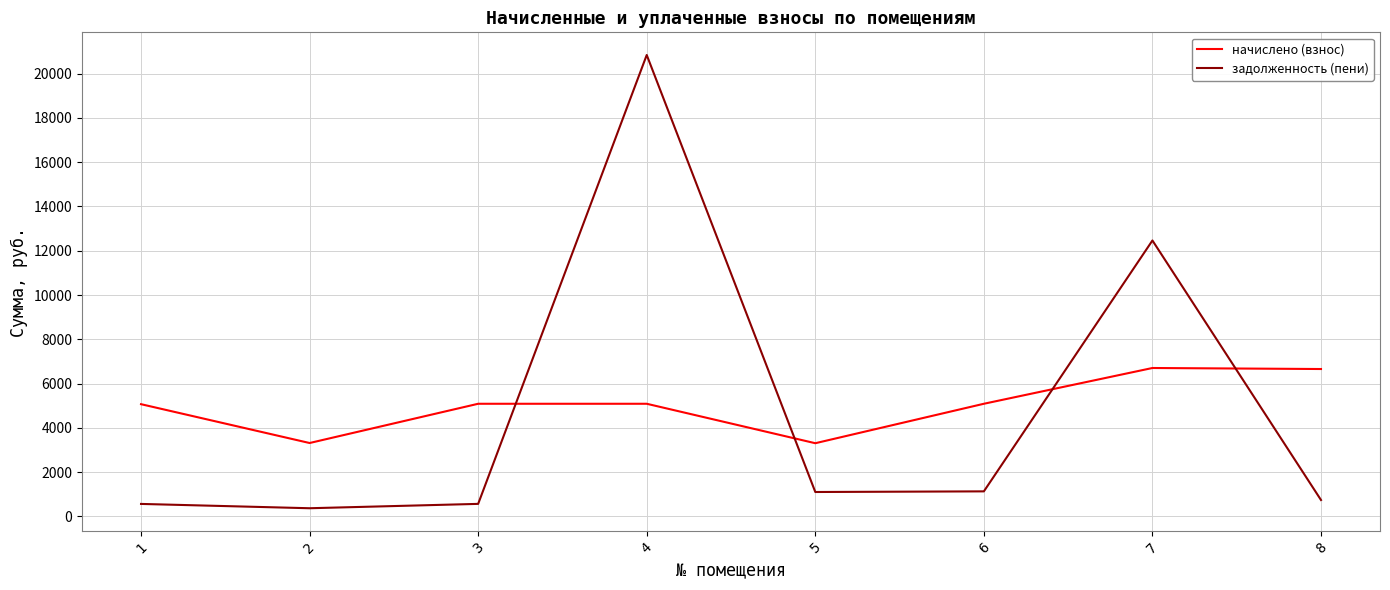

At which label does задолженность (пени) first exceed 1101?

4